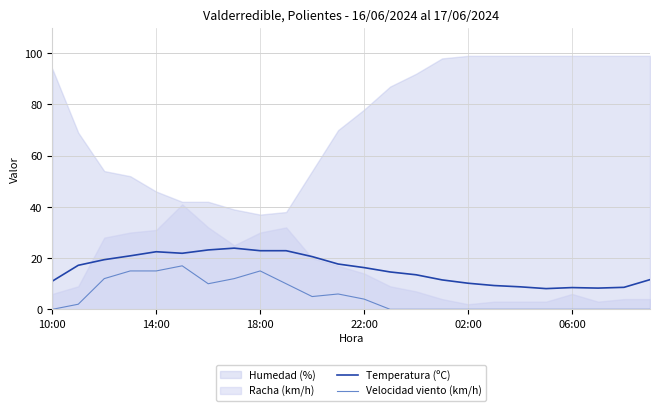

True or false: Temperatura (ºC) and Velocidad viento (km/h) cross at least once.

False